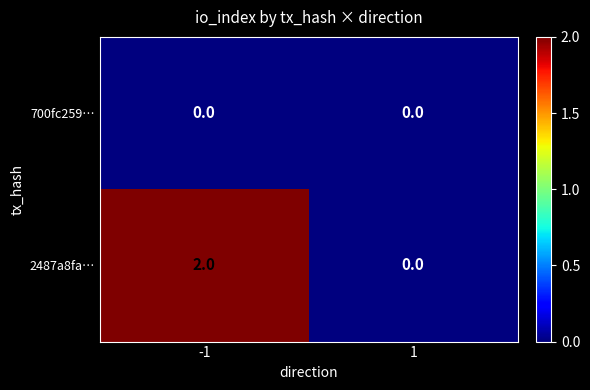

The 700fc259… series shows 0 at 1. True or false?

True